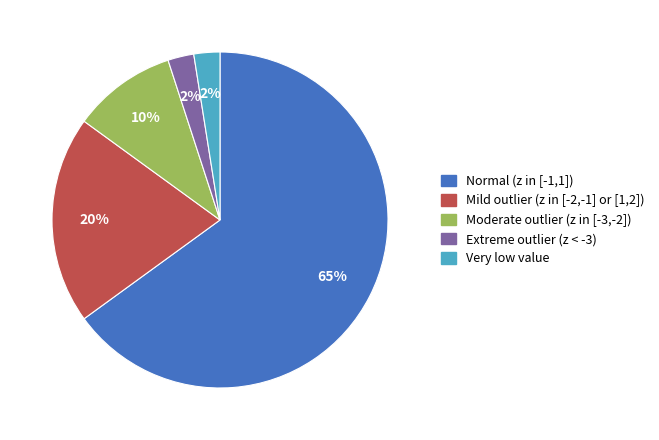

How many slices are in this pie chart?

5